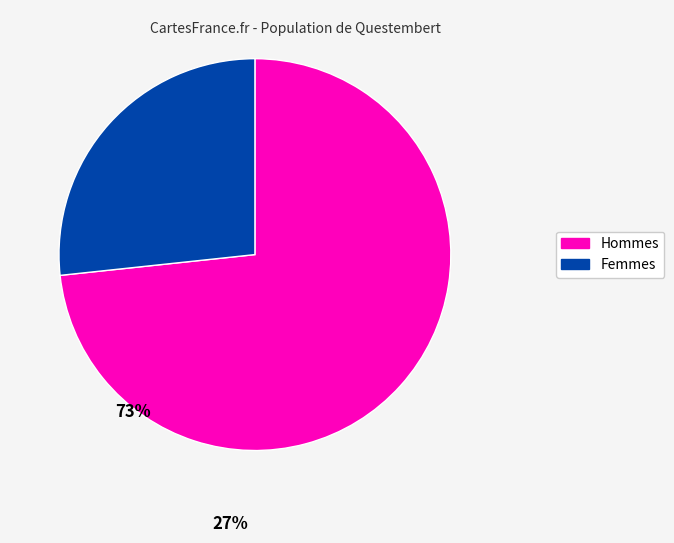

Is there a majority slice in this chart?

Yes